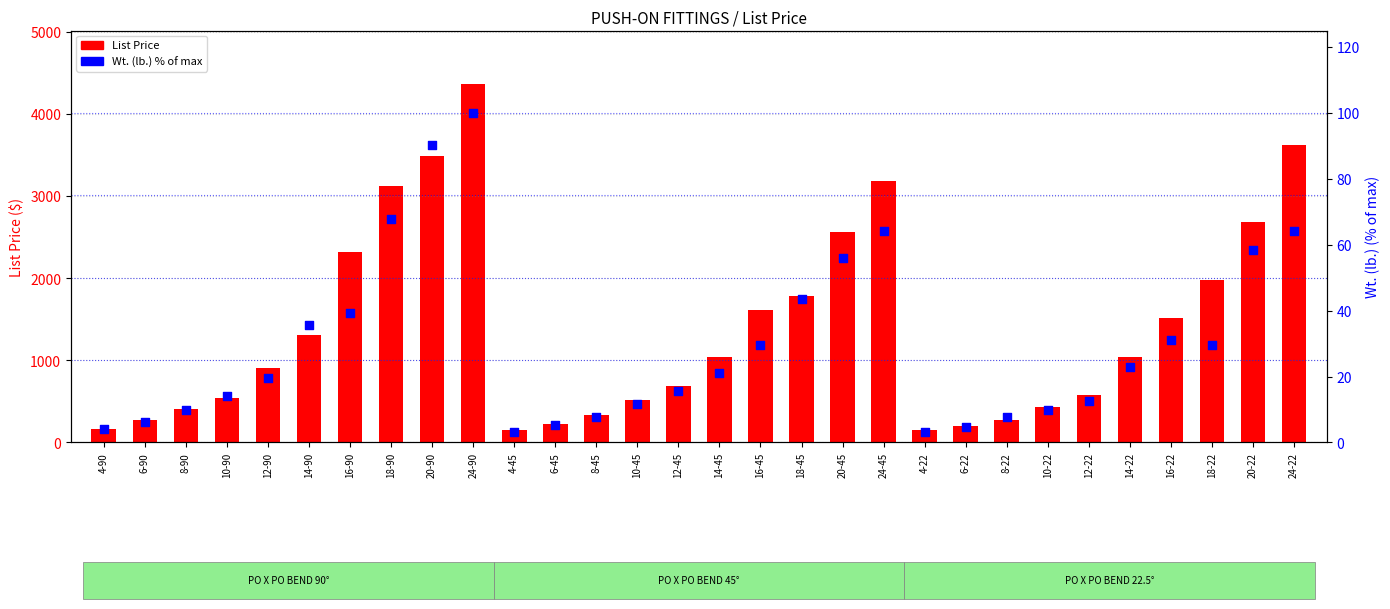

What is the total value across all series at 4-45?

159.2